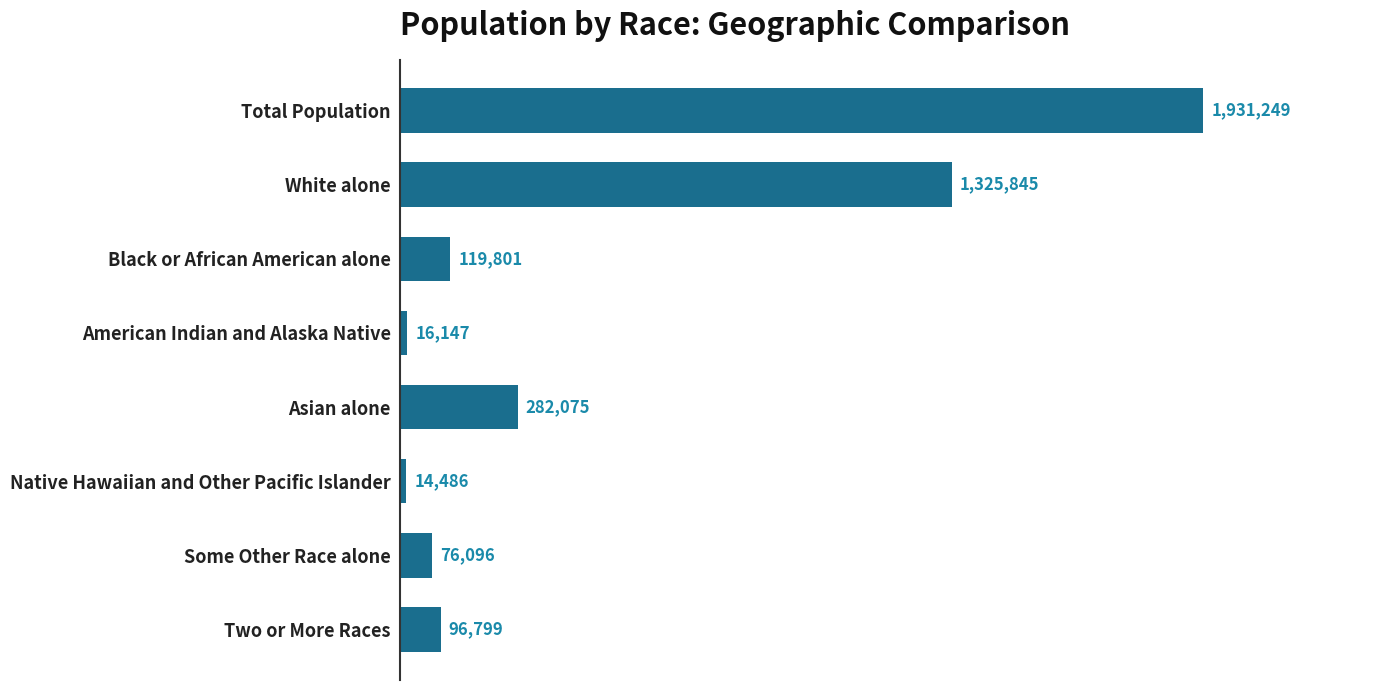

Reading bottom to top, transcribe all the data shown in this chart.

96799	76096	14486	282075	16147	119801	1325845	1931249